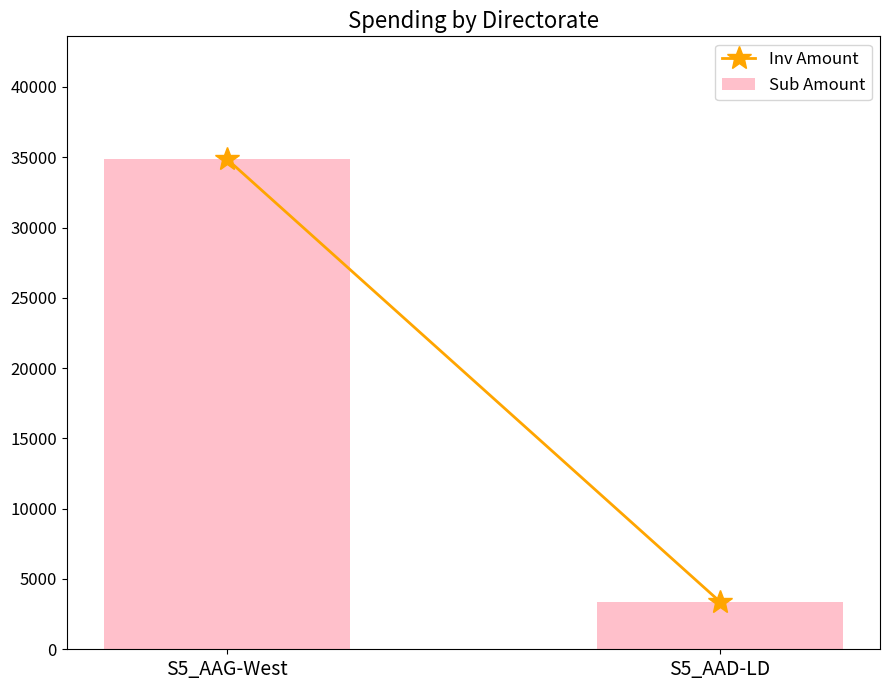

What is the difference between the maximum and minimum values?

31485.9